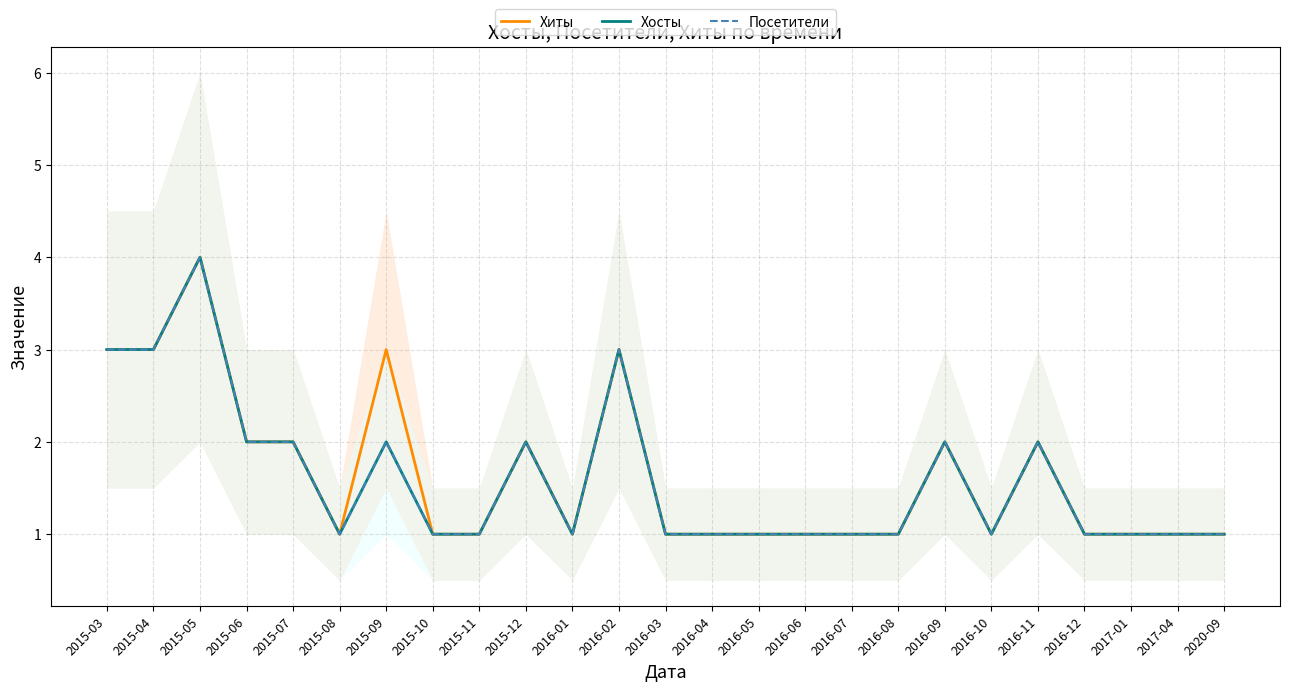

In Хосты, how many points are higher than both neighbors (excluding endpoints)?

6